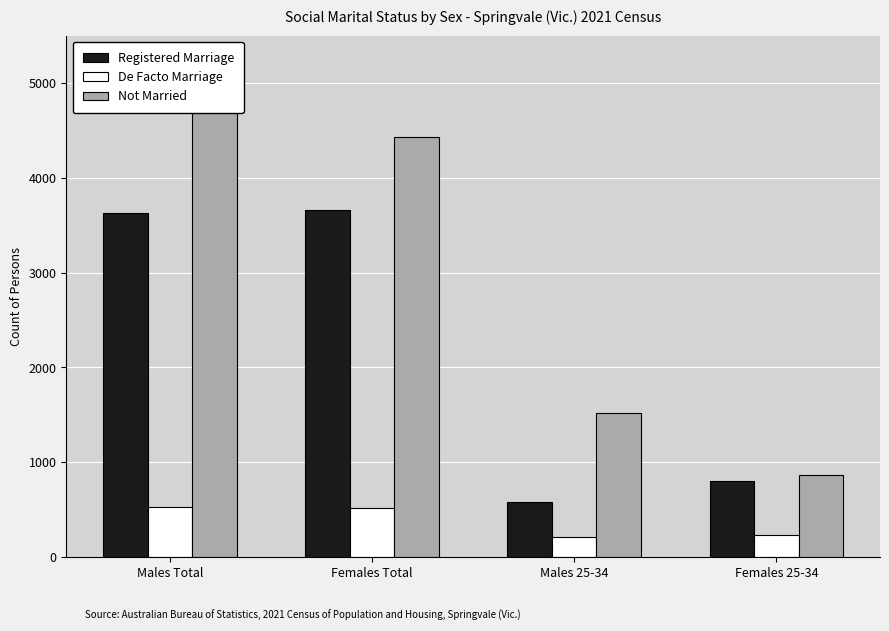

What is the sum of the Registered Marriage values at Females 25-34 and Males 25-34?

1393